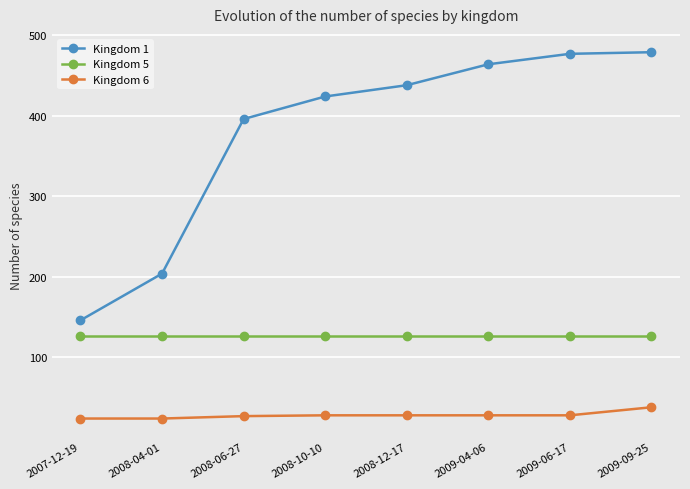

What is the label of the 7th point from the left?

2009-06-17